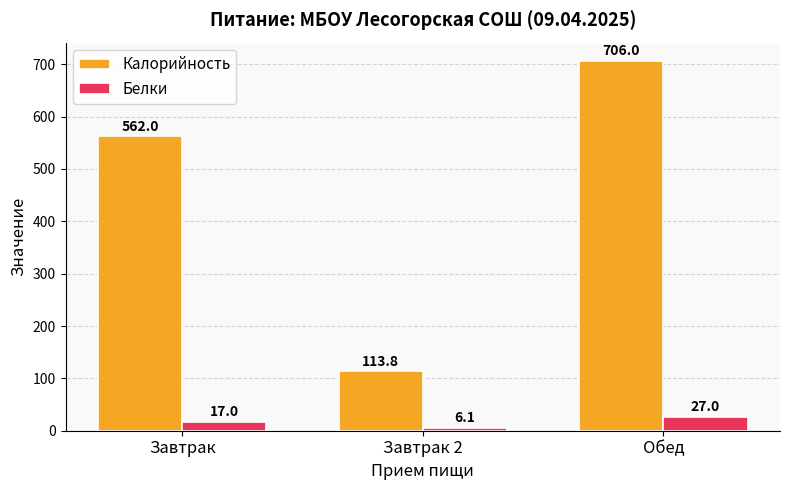

How many bars are there in each group?

2